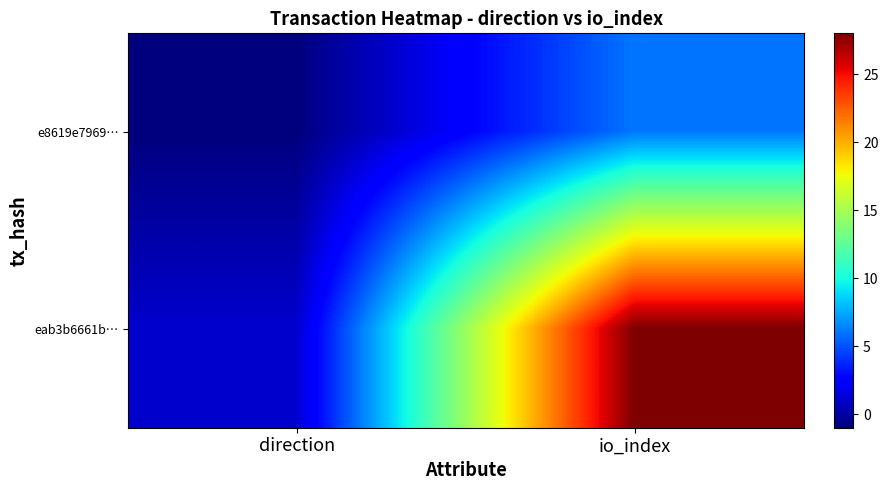

What is the spread (max minus min) of values at direction?

2